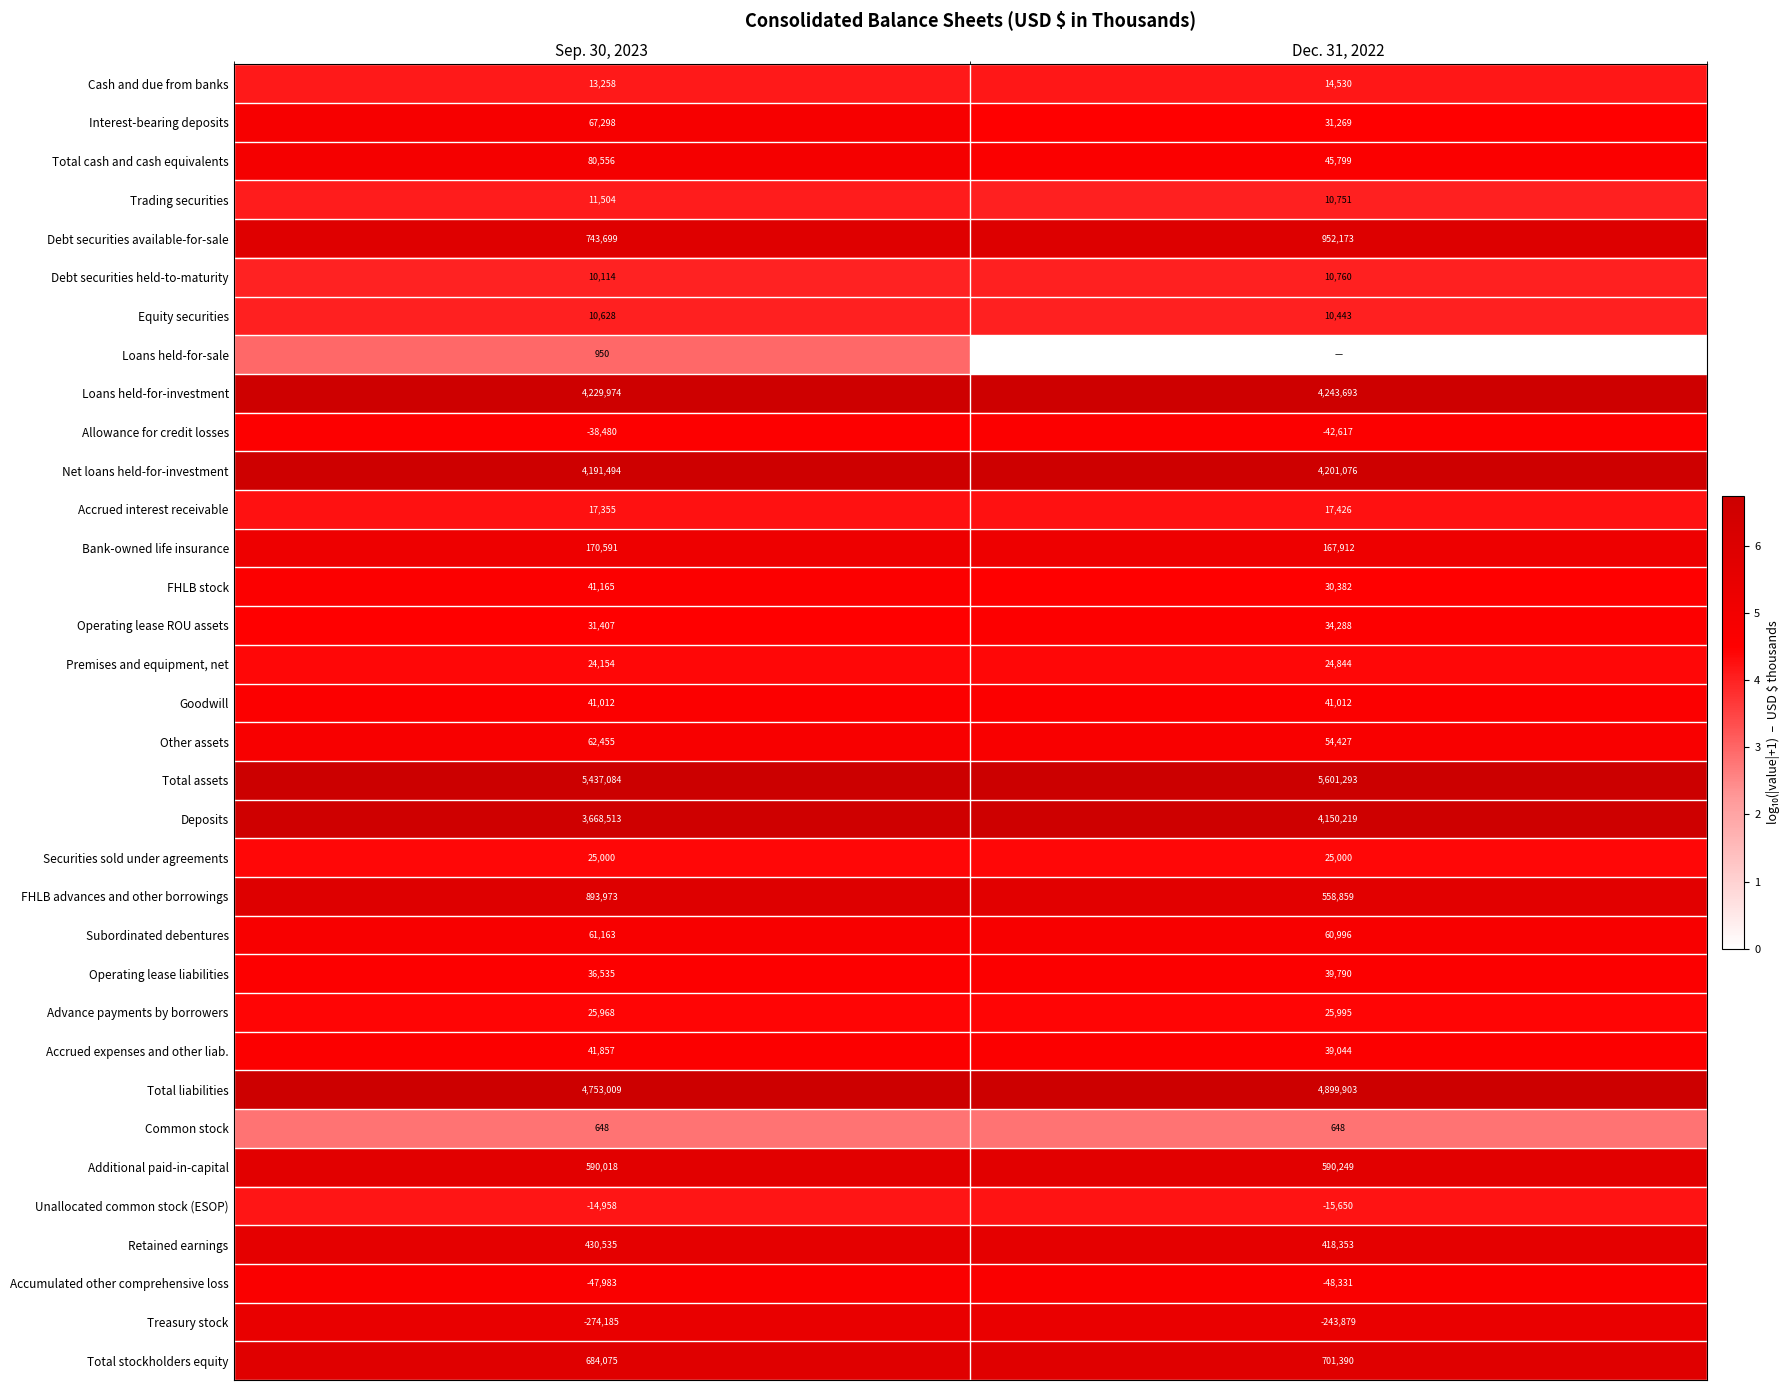

At which label does Additional paid-in-capital reach its minimum?

Sep. 30, 2023